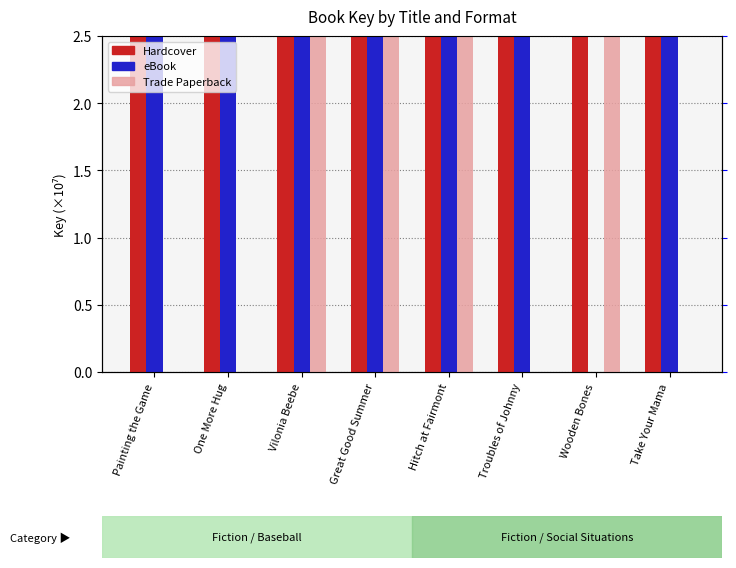

Where does the eBook series first go above 41?

One More Hug